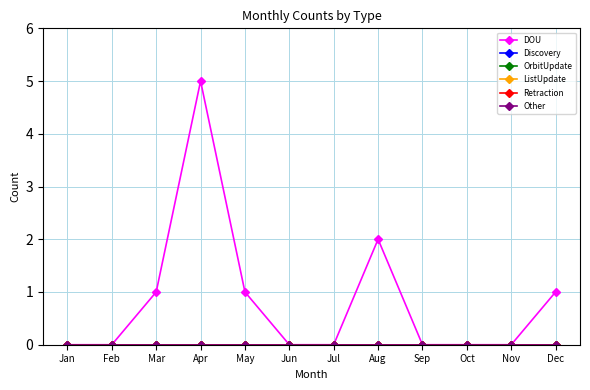

Reading left to right, what are all the values shown in this chart?

DOU: Jan=0	Feb=0	Mar=1	Apr=5	May=1	Jun=0	Jul=0	Aug=2	Sep=0	Oct=0	Nov=0	Dec=1
Discovery: Jan=0	Feb=0	Mar=0	Apr=0	May=0	Jun=0	Jul=0	Aug=0	Sep=0	Oct=0	Nov=0	Dec=0
OrbitUpdate: Jan=0	Feb=0	Mar=0	Apr=0	May=0	Jun=0	Jul=0	Aug=0	Sep=0	Oct=0	Nov=0	Dec=0
ListUpdate: Jan=0	Feb=0	Mar=0	Apr=0	May=0	Jun=0	Jul=0	Aug=0	Sep=0	Oct=0	Nov=0	Dec=0
Retraction: Jan=0	Feb=0	Mar=0	Apr=0	May=0	Jun=0	Jul=0	Aug=0	Sep=0	Oct=0	Nov=0	Dec=0
Other: Jan=0	Feb=0	Mar=0	Apr=0	May=0	Jun=0	Jul=0	Aug=0	Sep=0	Oct=0	Nov=0	Dec=0